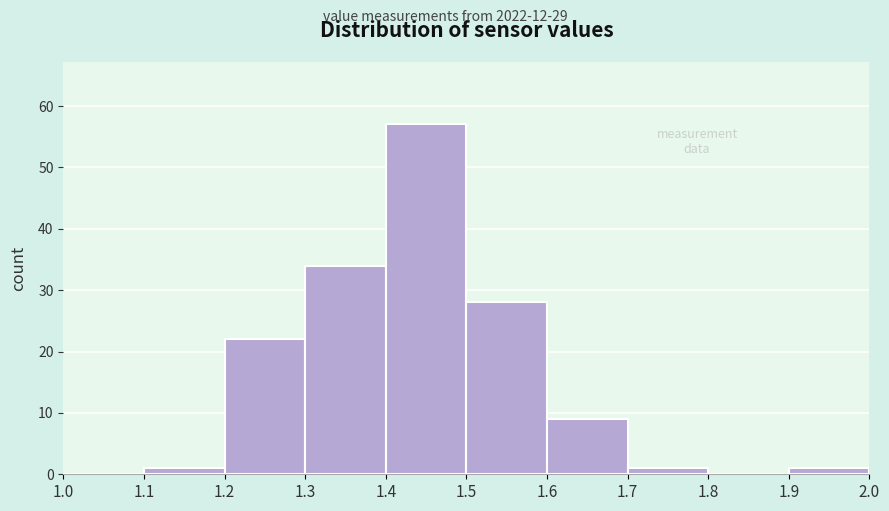

Which range on the x-axis has the tallest bar?

1.4 to 1.5